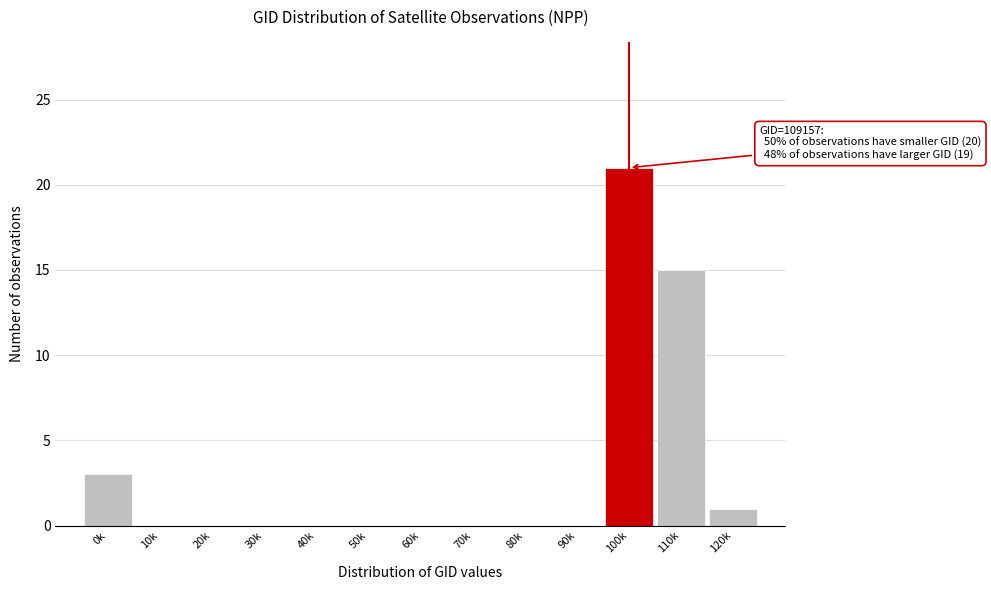

Reading left to right, what are all the values shown in this chart?

0k=3	10k=0	20k=0	30k=0	40k=0	50k=0	60k=0	70k=0	80k=0	90k=0	100k=21	110k=15	120k=1